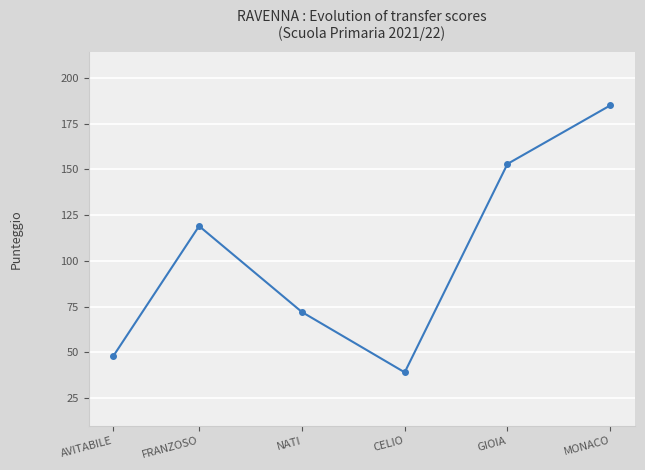

How many interior local valleys (lower than both neighbors) does the data have?

1